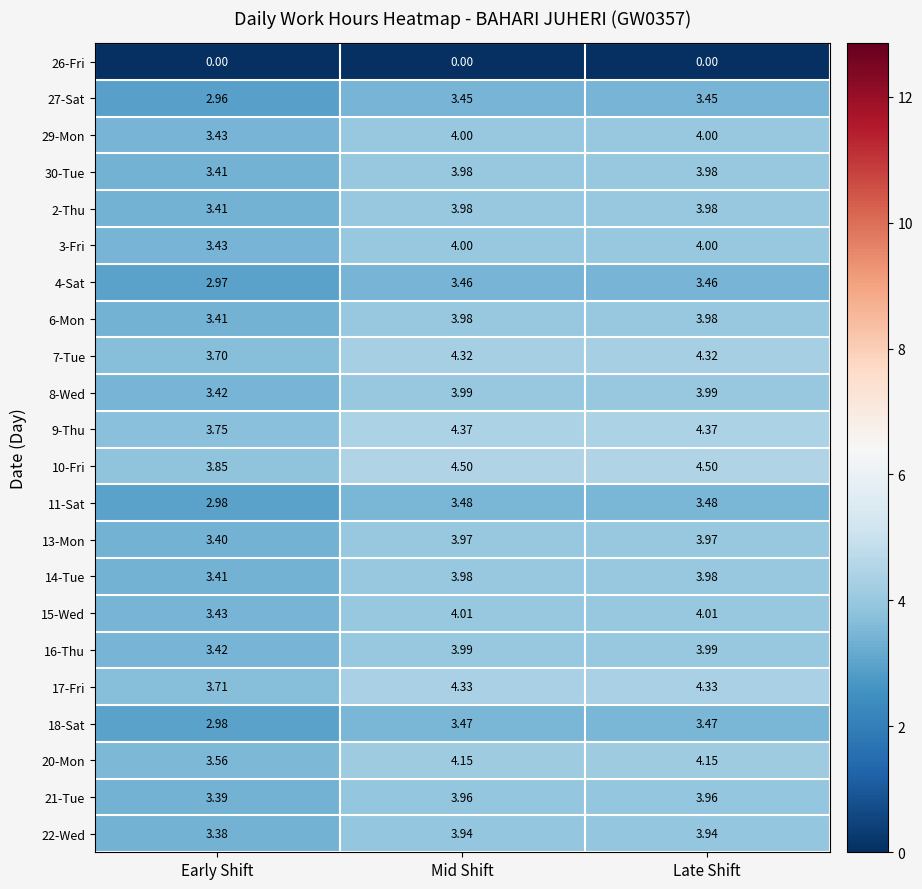

At which label does 4-Sat first exceed 3?

Mid Shift